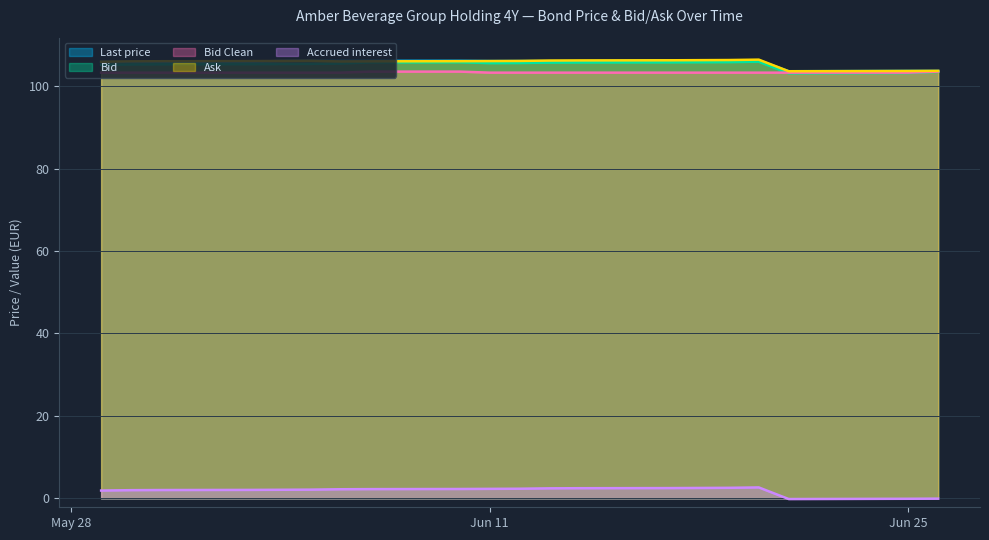

Between 2024-06-12 and 2024-06-06, which series saw the biggest shift?

Bid